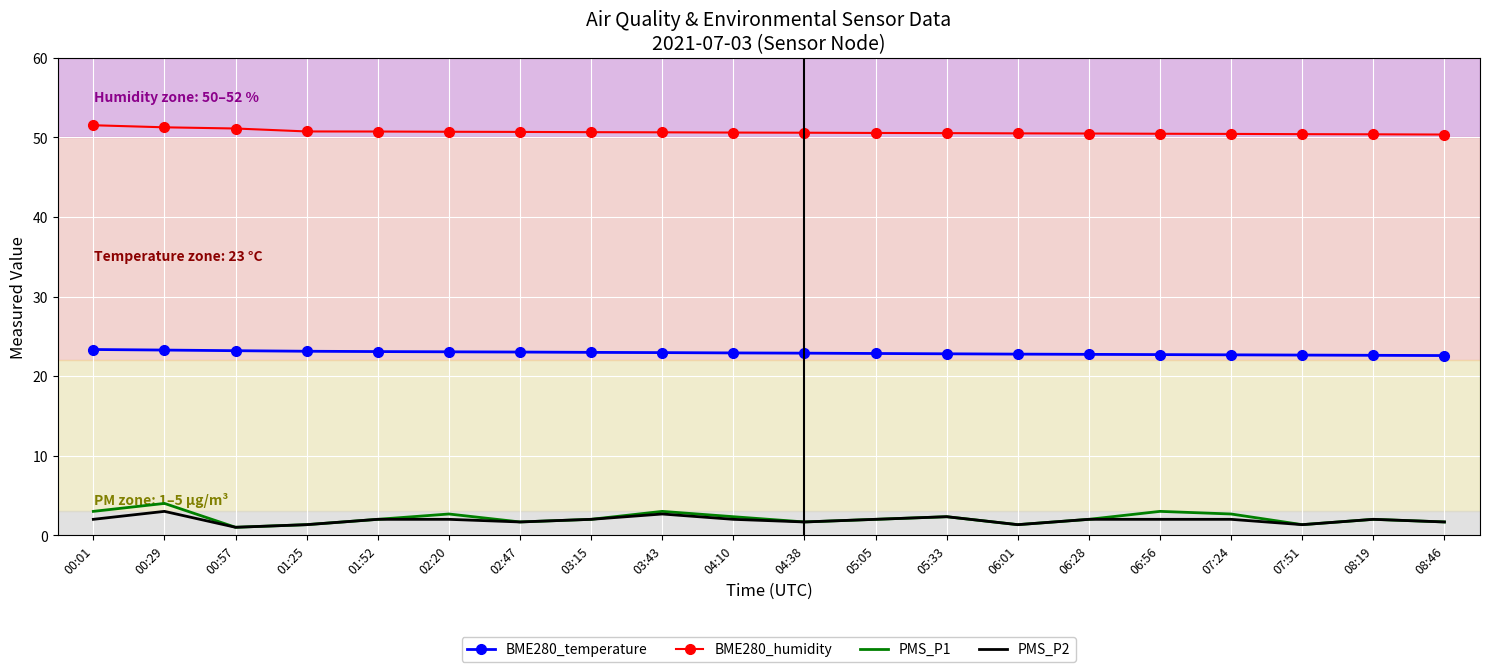

Is the value of BME280_temperature at 07:51 greater than the value of PMS_P2 at 08:19?

Yes